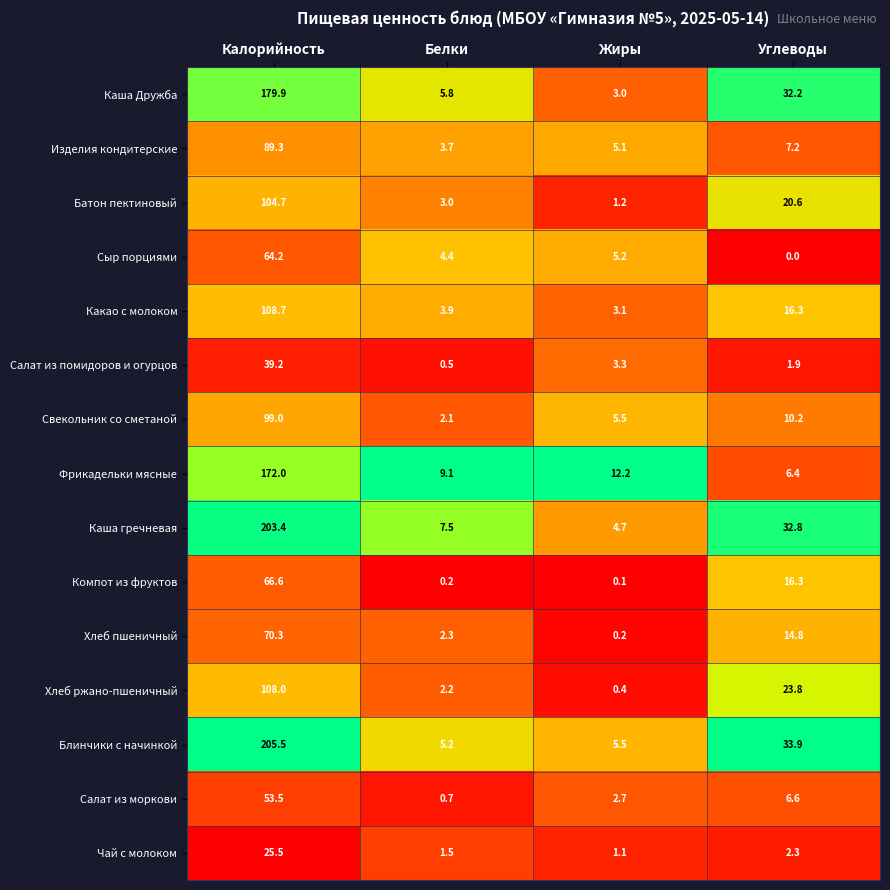

What is the sum of all Салат из моркови values?

63.5